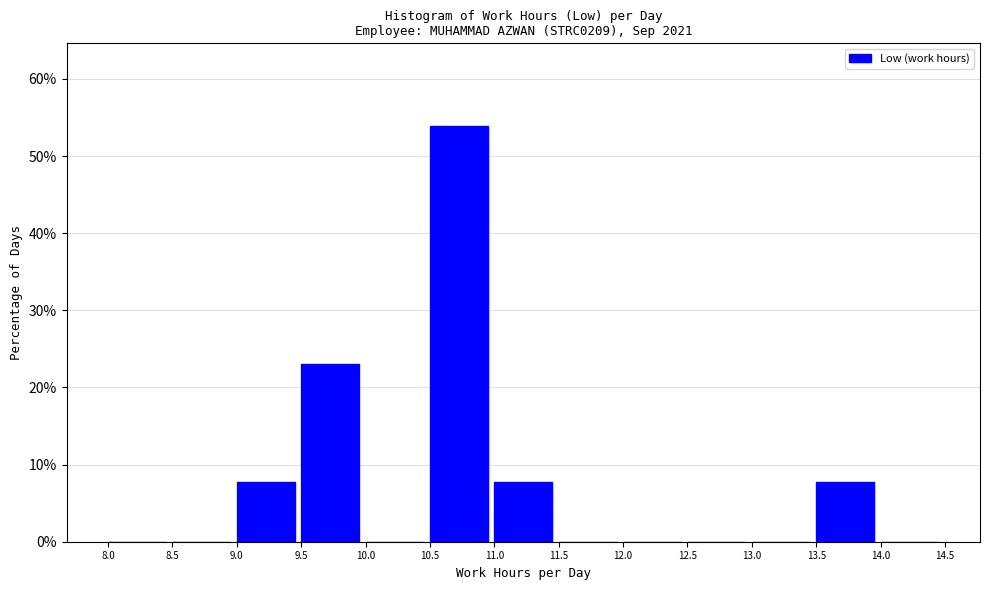

Reading left to right, transcribe this chart: for each bar, give the range it covers on the x-axis and its height. The values are not printed on the chart, so give them approximately, as read against the axis.

8.0 to 8.5: 0
8.5 to 9.0: 0
9.0 to 9.5: 8
9.5 to 10.0: 23
10.0 to 10.5: 0
10.5 to 11.0: 54
11.0 to 11.5: 8
11.5 to 12.0: 0
12.0 to 12.5: 0
12.5 to 13.0: 0
13.0 to 13.5: 0
13.5 to 14.0: 8
14.0 to 14.5: 0